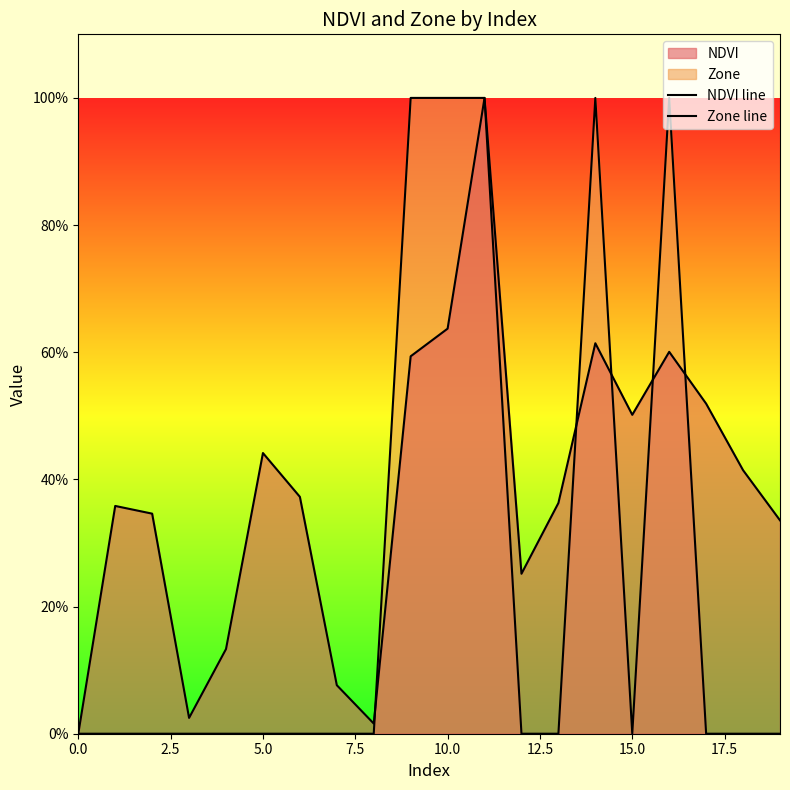

Which has a higher value, 10 or 17?

10